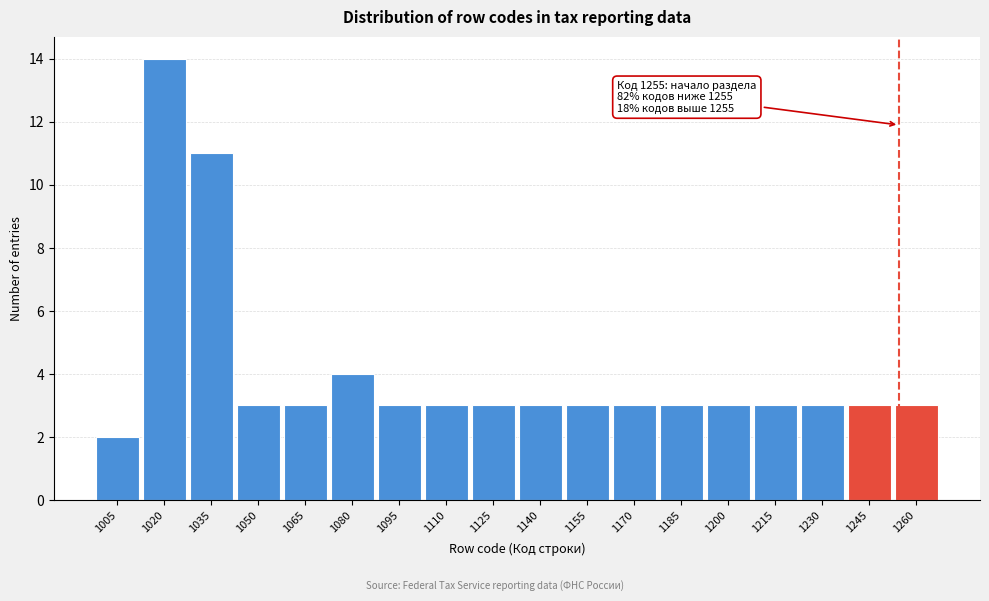

Reading left to right, list all the values displayed in this chart.

1005=2	1020=14	1035=11	1050=3	1065=3	1080=4	1095=3	1110=3	1125=3	1140=3	1155=3	1170=3	1185=3	1200=3	1215=3	1230=3	1245=3	1260=3